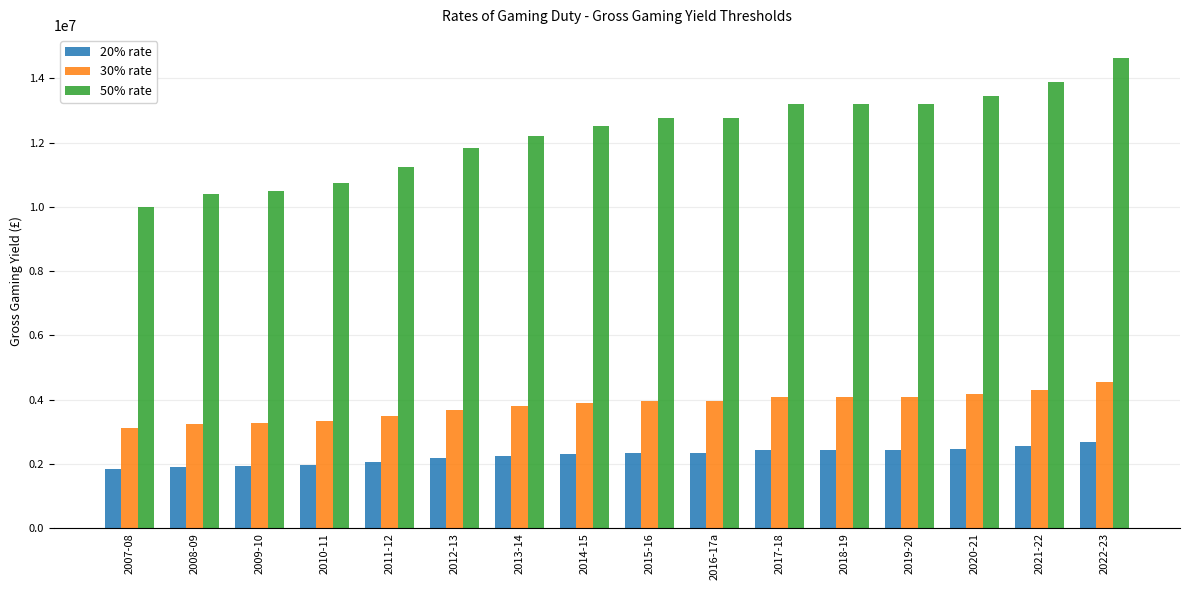

Between 2010-11 and 2018-19, which series saw the biggest shift?

50% rate